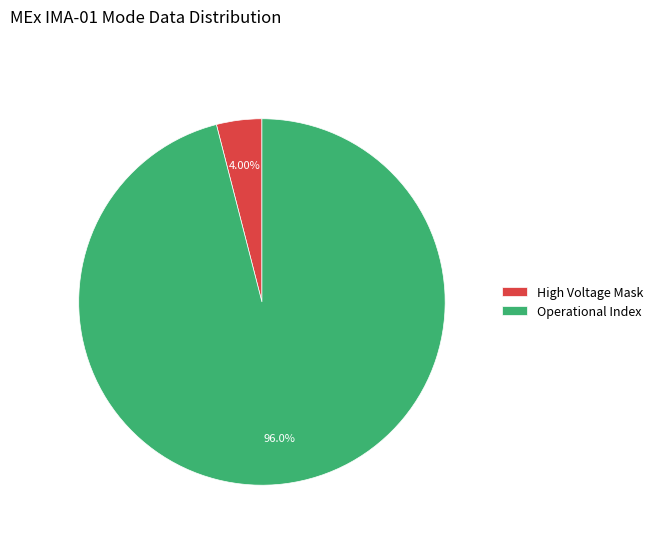

What is the largest slice in the pie chart?

Operational Index